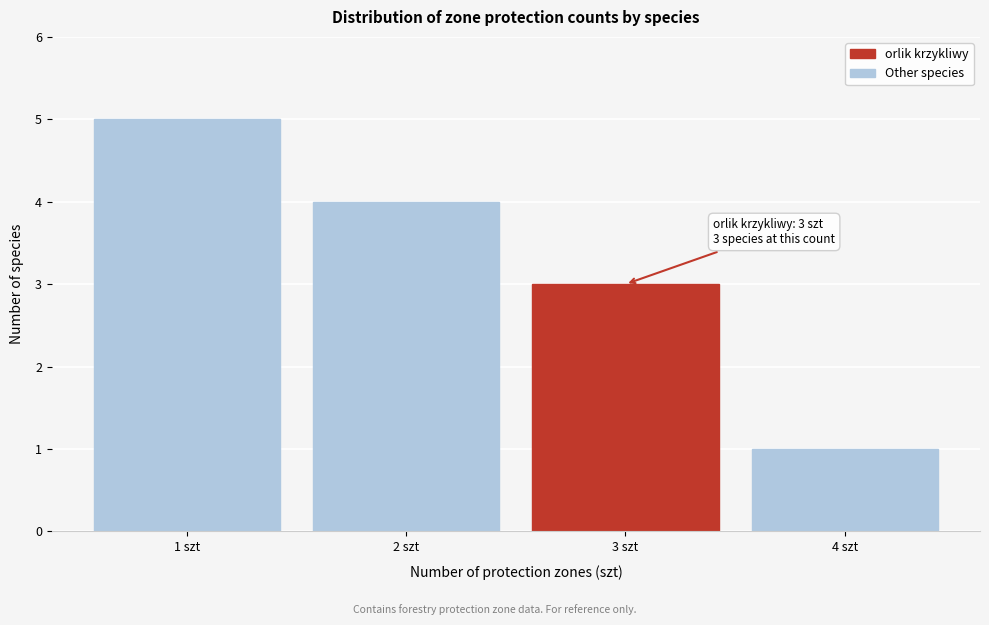

Reading left to right, what are all the values shown in this chart?

5	4	3	1